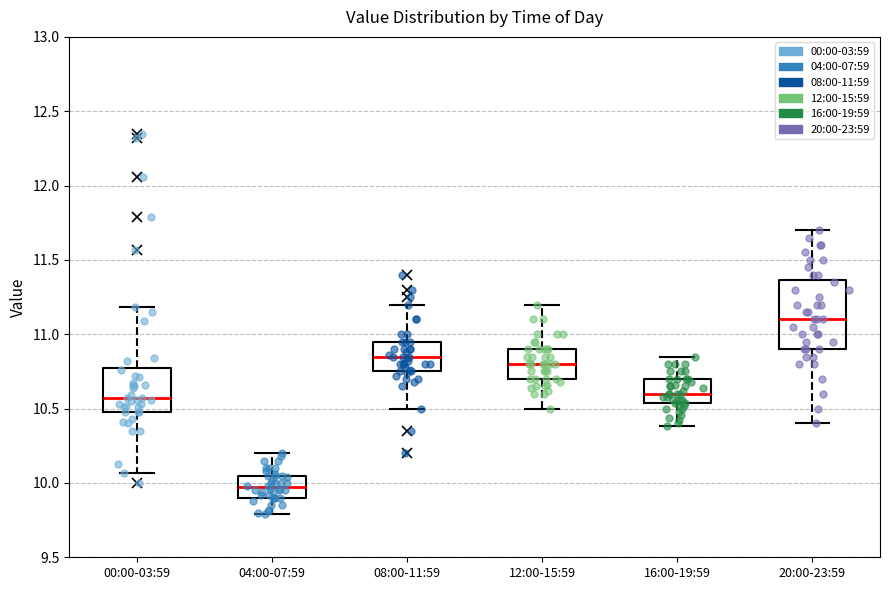

Reading left to right, transcribe this box plot: for each box, give where its median line is, the range the box spans, and where its two whiskers end, as read against the y-axis. The values are not printed on the chart, so give them approximately, as read against the axis.

00:00-03:59: median 10.55, box 10.50 to 10.80, whiskers 10.05 to 11.20
04:00-07:59: median 9.95, box 9.90 to 10.05, whiskers 9.80 to 10.20
08:00-11:59: median 10.85, box 10.75 to 10.95, whiskers 10.50 to 11.20
12:00-15:59: median 10.80, box 10.70 to 10.90, whiskers 10.50 to 11.20
16:00-19:59: median 10.60, box 10.55 to 10.70, whiskers 10.40 to 10.85
20:00-23:59: median 11.10, box 10.90 to 11.35, whiskers 10.40 to 11.70